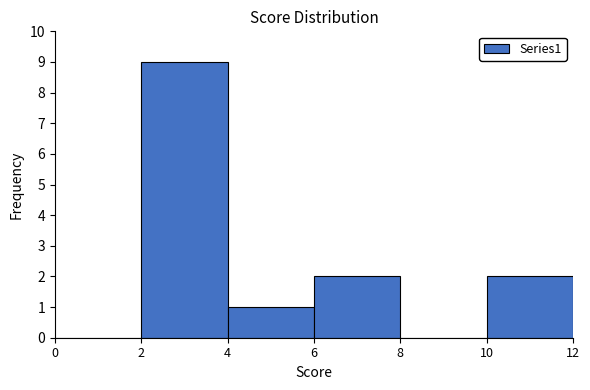

Reading left to right, list every bar in this chart as the range it spans on the x-axis followed by its height. The values are not printed on the chart, so give them approximately, as read against the axis.

0 to 2: 0
2 to 4: 9
4 to 6: 1
6 to 8: 2
8 to 10: 0
10 to 12: 2